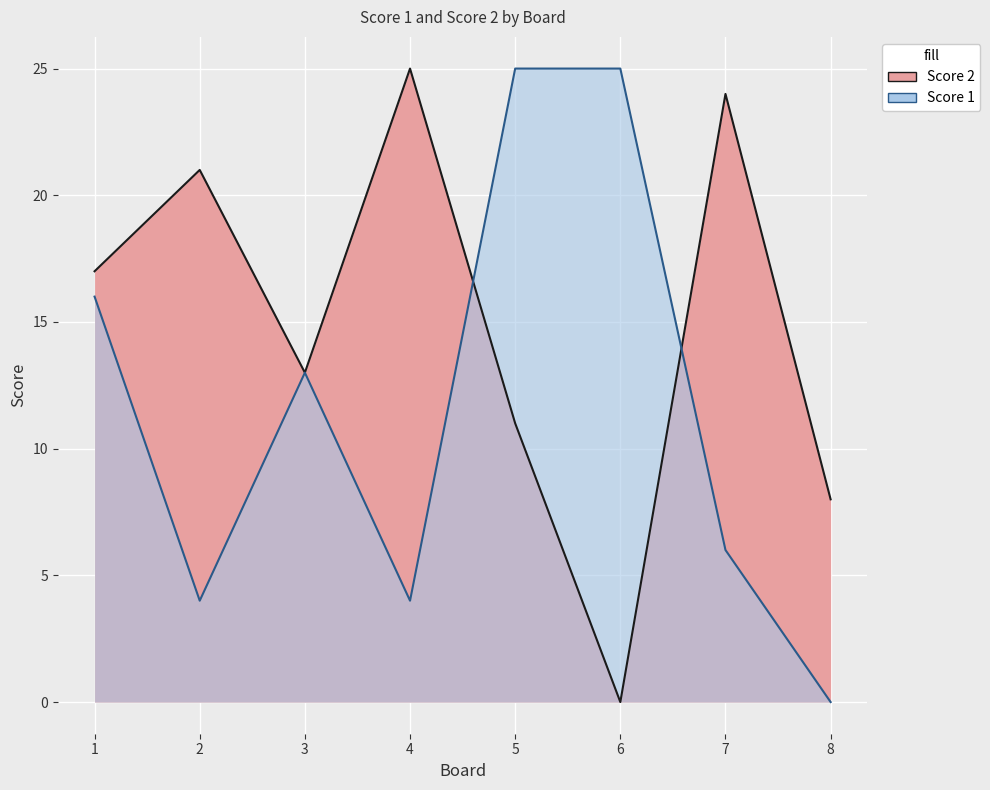

Reading left to right, extract all data points from this chart.

Score 2: 17	21	13	25	11	0	24	8
Score 1: 16	4	13	4	25	25	6	0